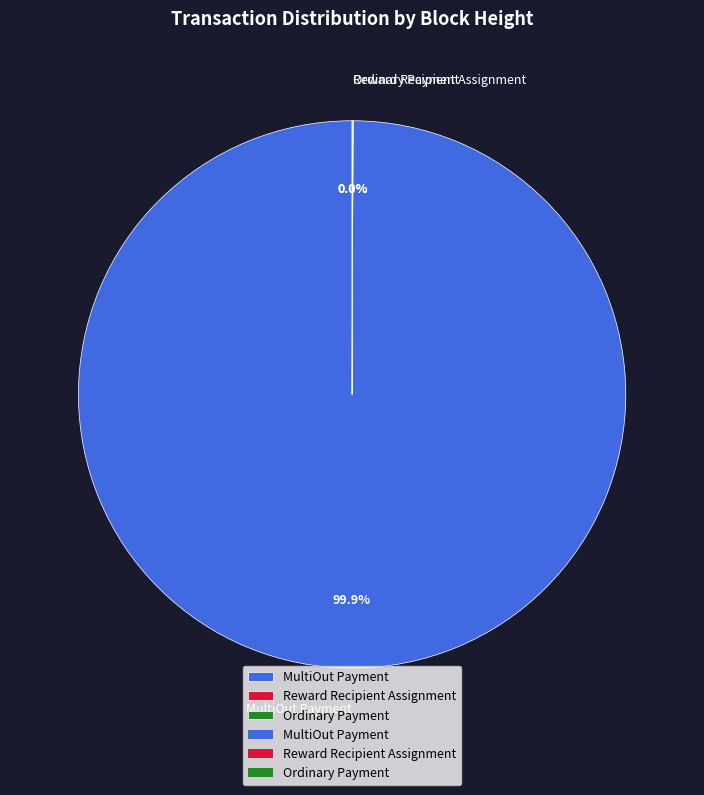

What is the largest slice in the pie chart?

MultiOut Payment